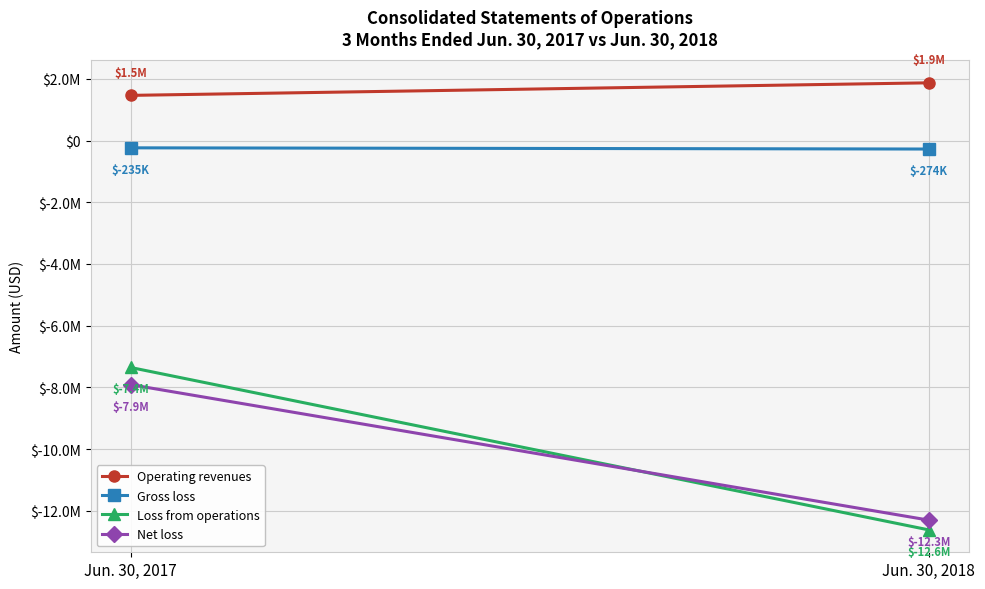

What are all the series names shown in the legend?

Operating revenues, Gross loss, Loss from operations, Net loss